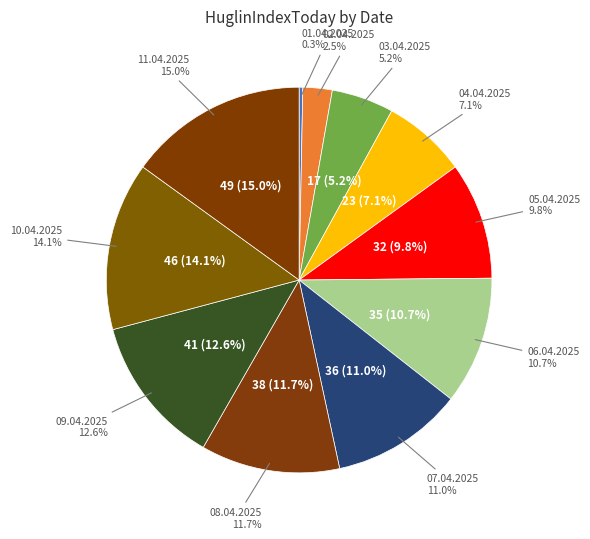

Combined, what portion of the pie is 11.04.2025 and 03.04.2025?

20.2%